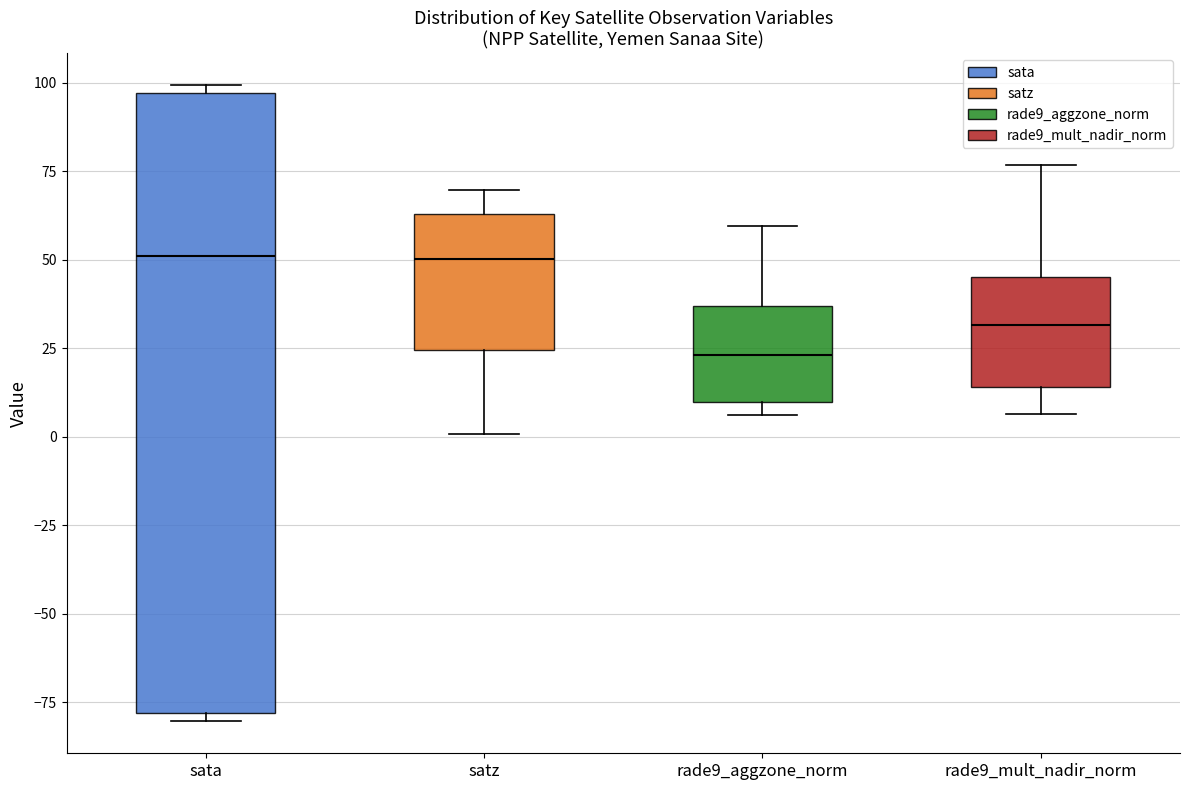

Reading left to right, transcribe this box plot: for each box, give where its median line is, the range the box spans, and where its two whiskers end, as read against the y-axis. The values are not printed on the chart, so give them approximately, as read against the axis.

sata: median 50, box -80 to 95, whiskers -80 (just below the box's lower edge) to 100
satz: median 50, box 25 to 65, whiskers 0 to 70
rade9_aggzone_norm: median 25, box 10 to 35, whiskers 5 to 60
rade9_mult_nadir_norm: median 30, box 15 to 45, whiskers 5 to 75